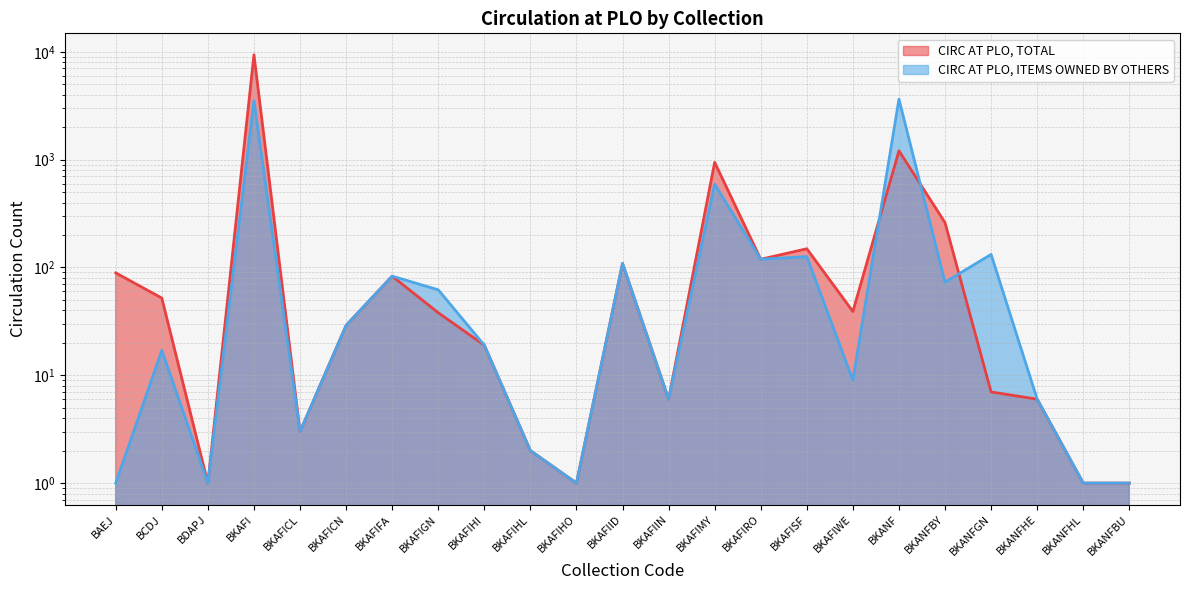

True or false: CIRC AT PLO, TOTAL has more than 2 interior local peaks.

True